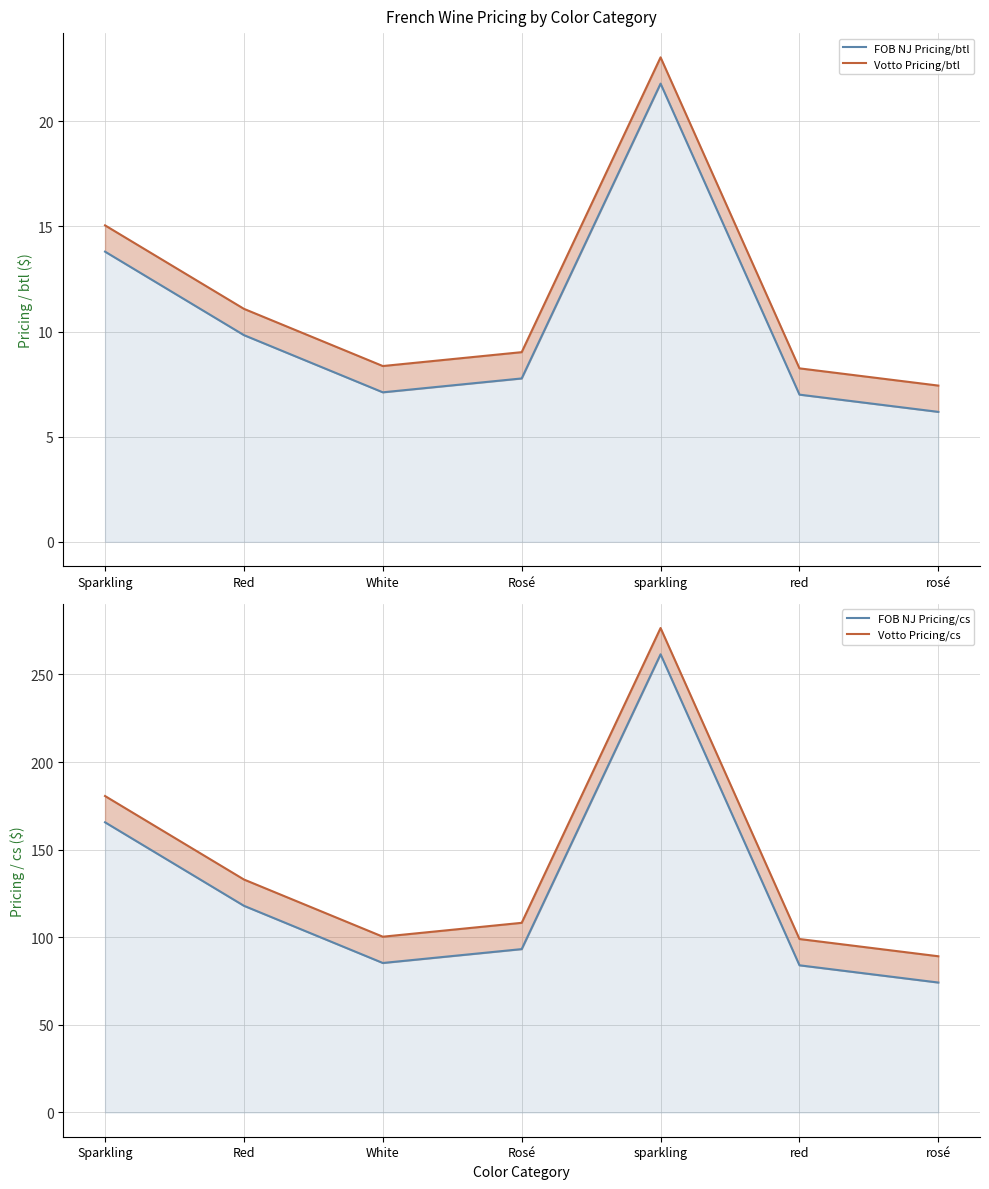

Which series has the widest spread of values?

FOB NJ Pricing/cs